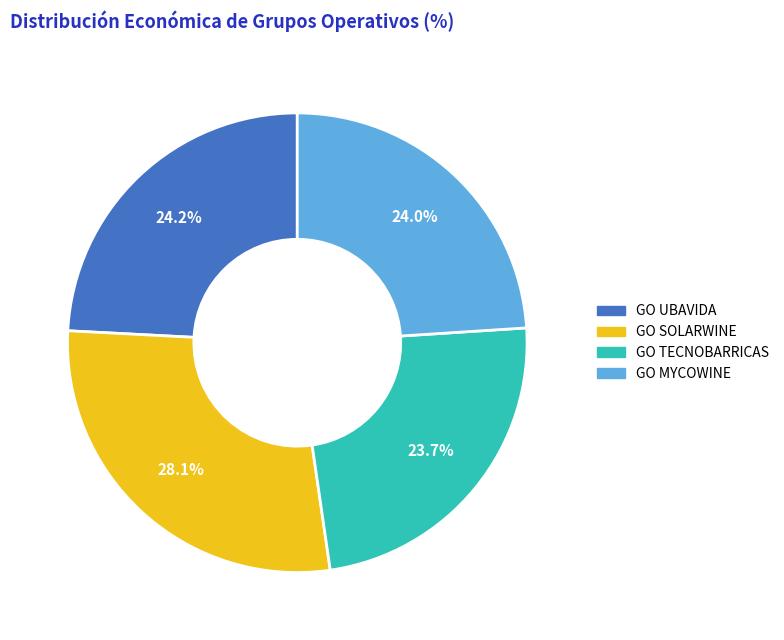

To the nearest percent, what portion does GO UBAVIDA represent?

24%